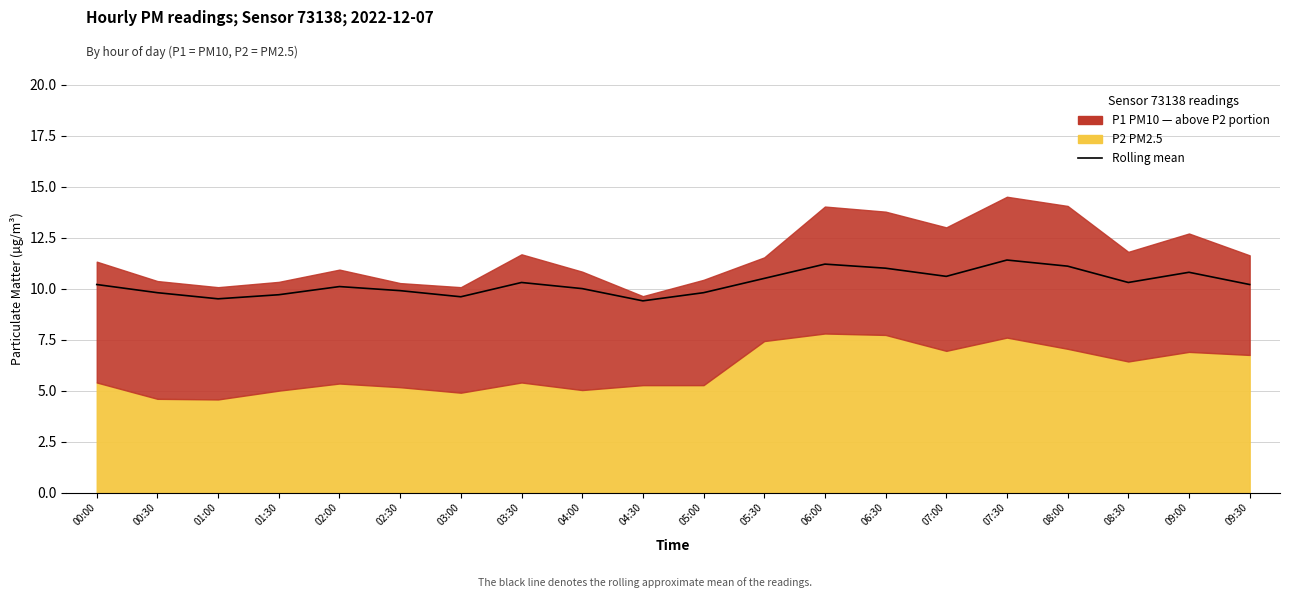

Where does the data first go above 10?

00:00